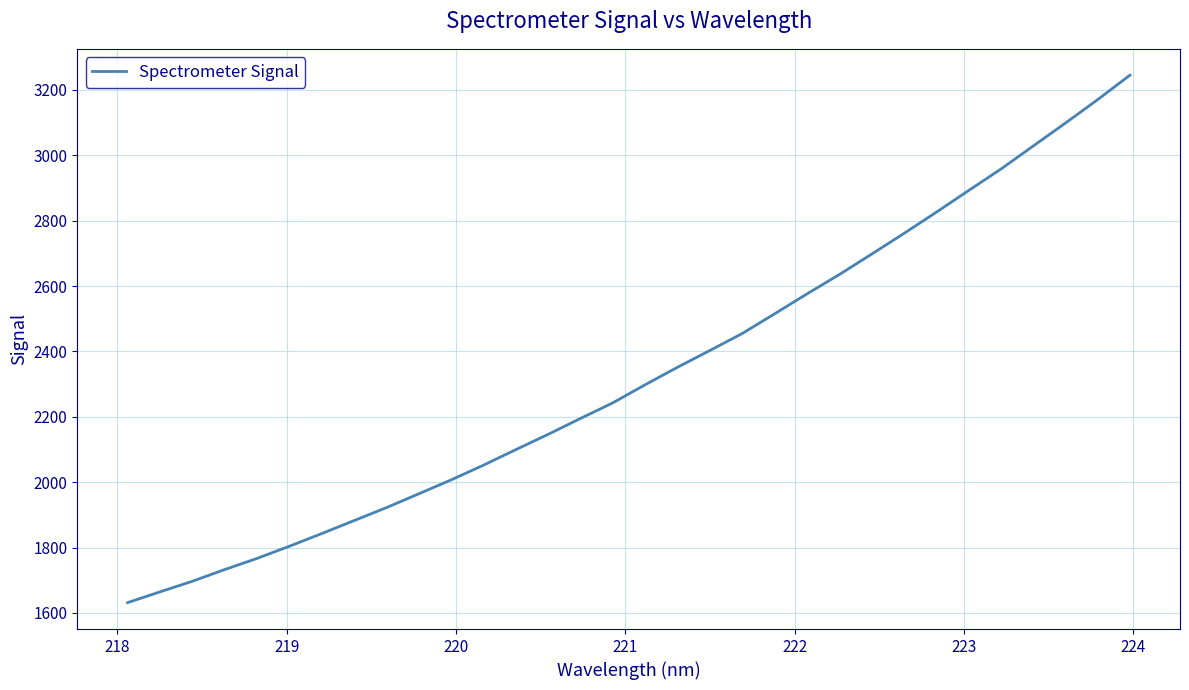

What is the difference between the maximum and minimum values?

1613.9